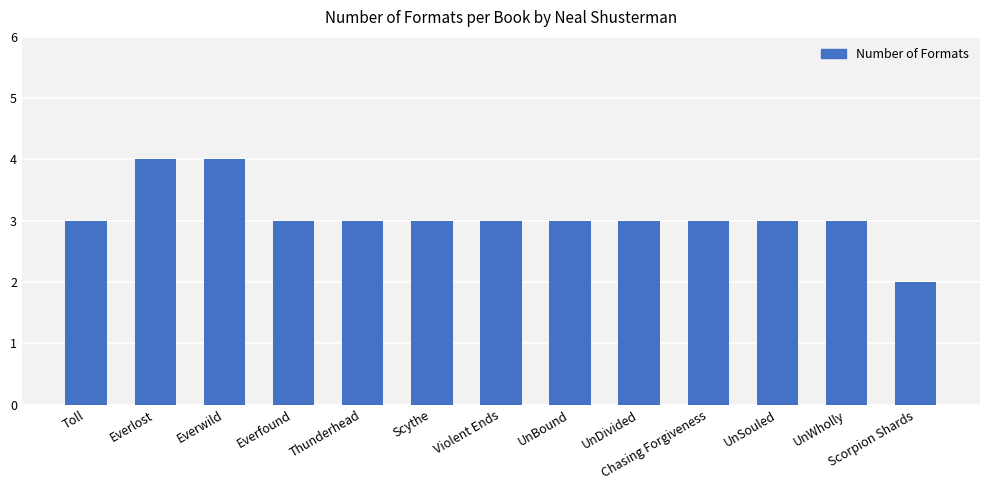

Read the value at Everfound.

3